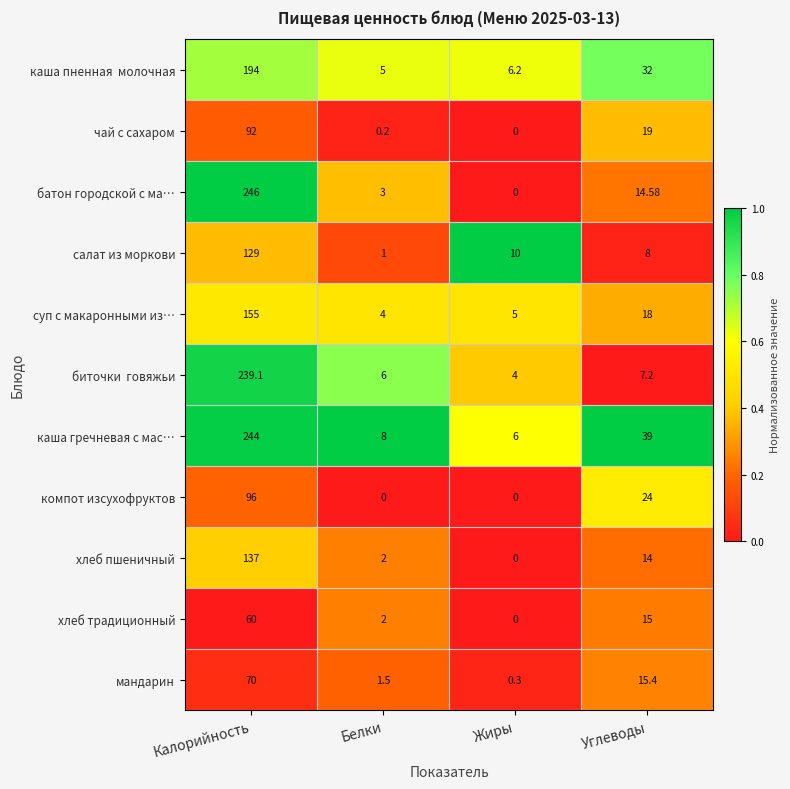

At which label is хлеб пшеничный closest to 68?

Углеводы